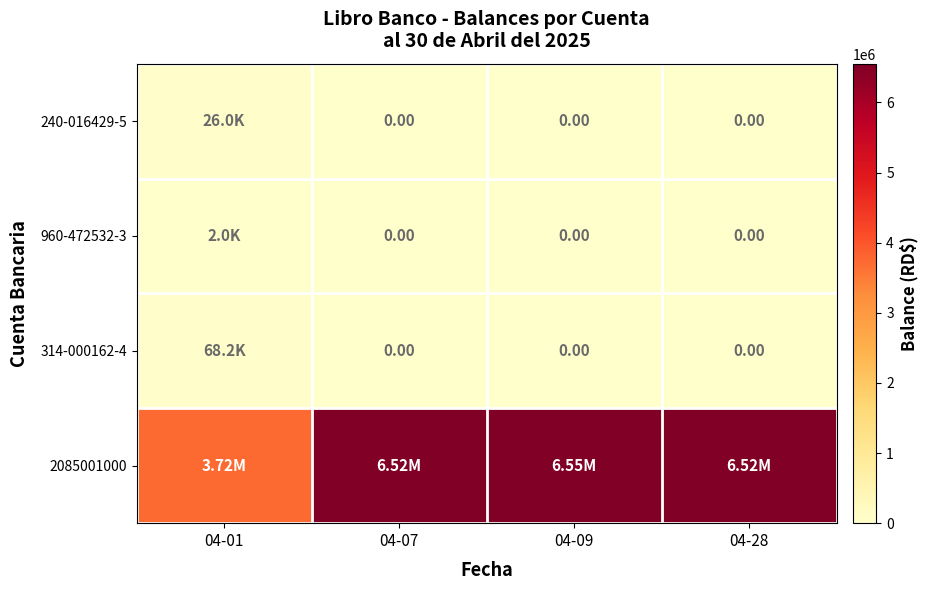

At which category is the sum across all series the highest?

04-09